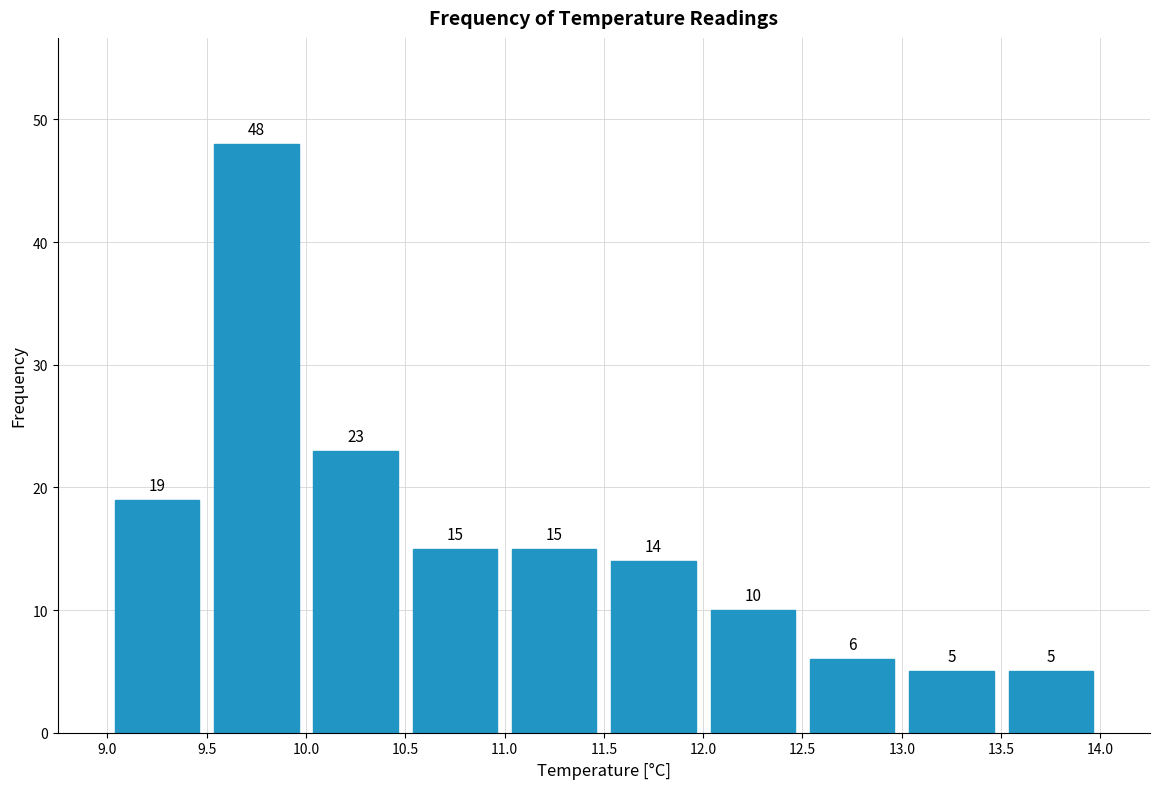

Reading left to right, transcribe this chart: for each bar, give the range it covers on the x-axis and its height.

9.0 to 9.5: 19
9.5 to 10.0: 48
10.0 to 10.5: 23
10.5 to 11.0: 15
11.0 to 11.5: 15
11.5 to 12.0: 14
12.0 to 12.5: 10
12.5 to 13.0: 6
13.0 to 13.5: 5
13.5 to 14.0: 5